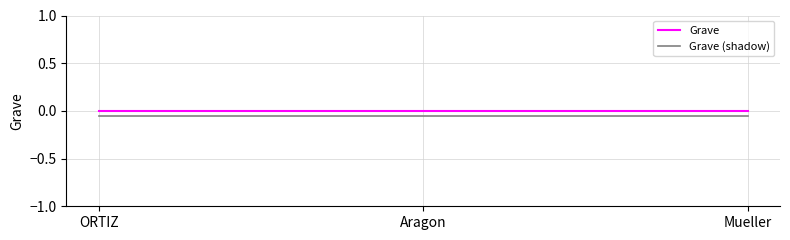

What position from the right is ORTIZ?

3